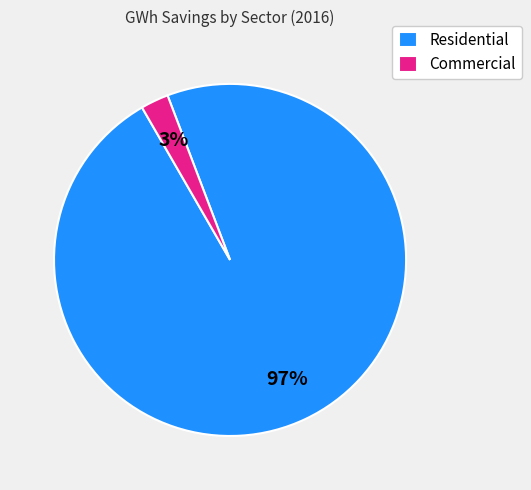

What is the smallest slice in the pie chart?

Commercial